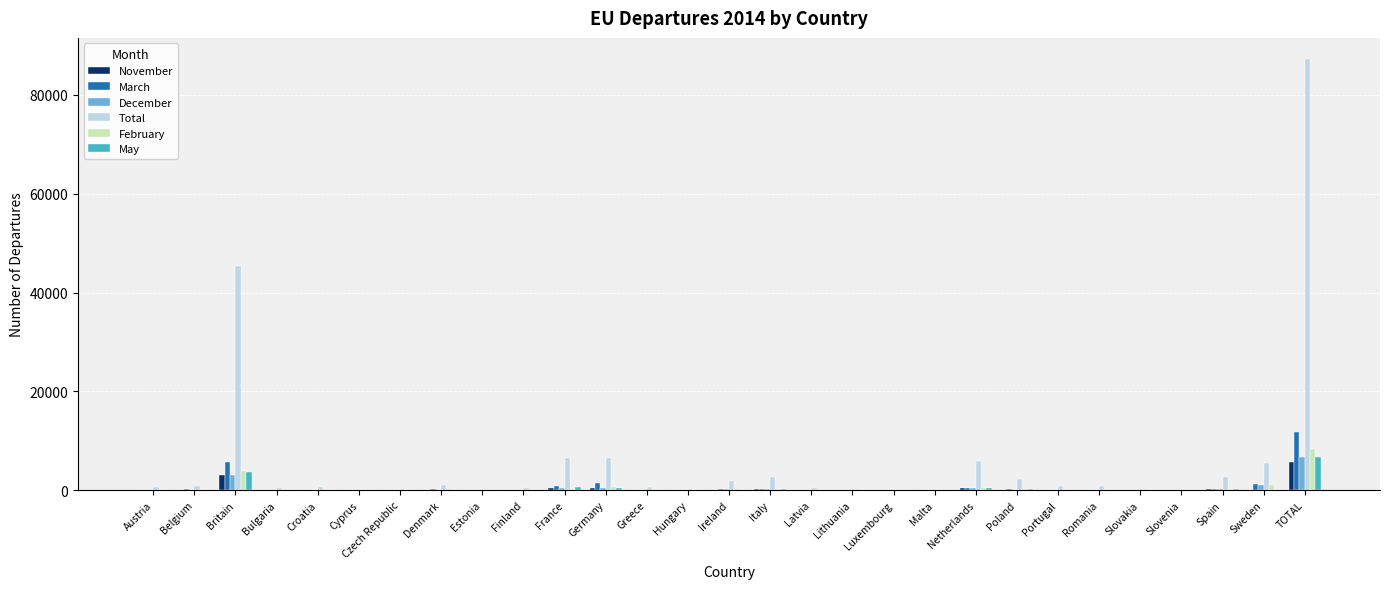

What is the greatest value displayed?

87183